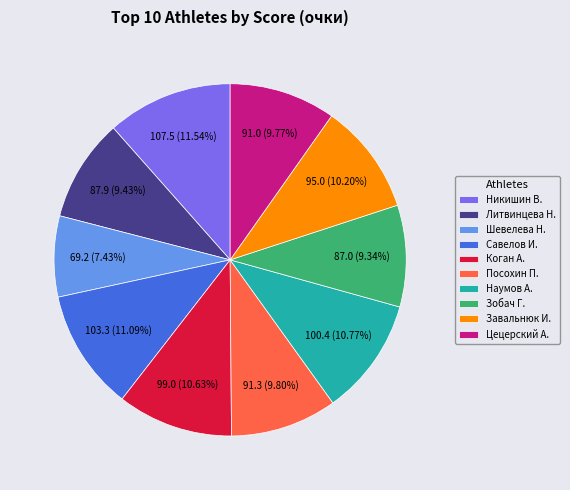

What is the smallest slice in the pie chart?

Шевелева Н.